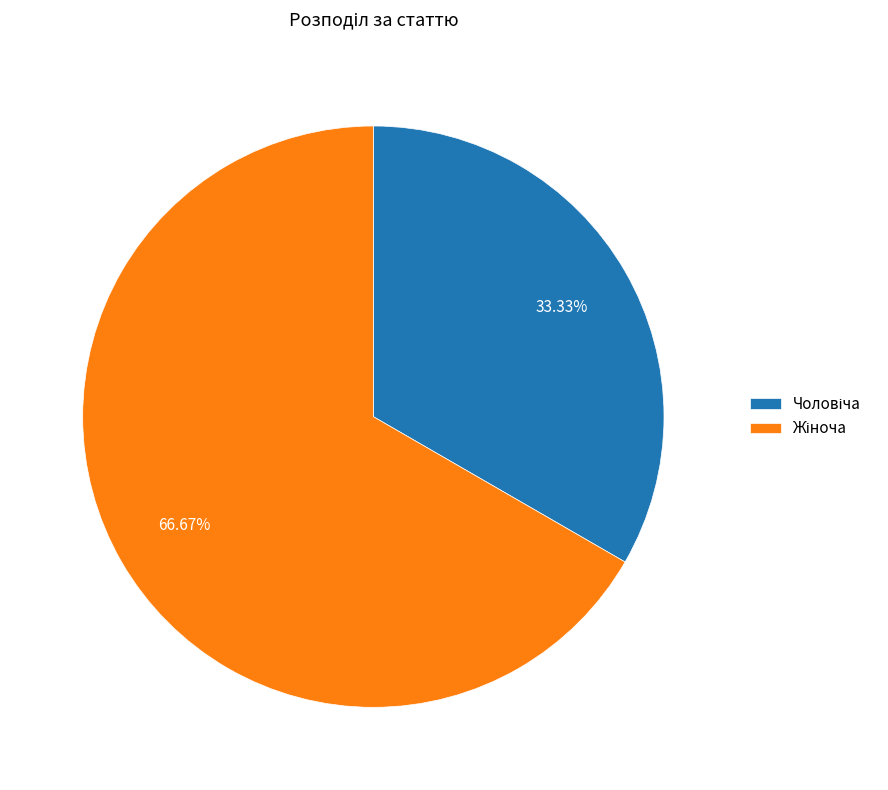

Is there a majority slice in this chart?

Yes